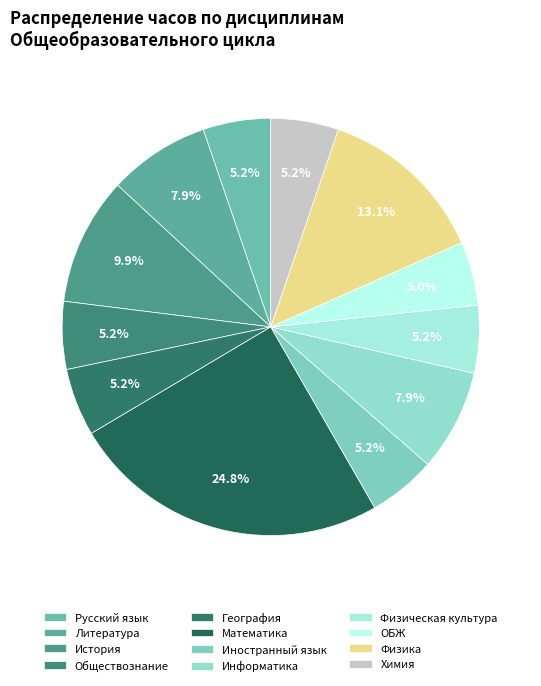

Count the number of slices in the pie.

12